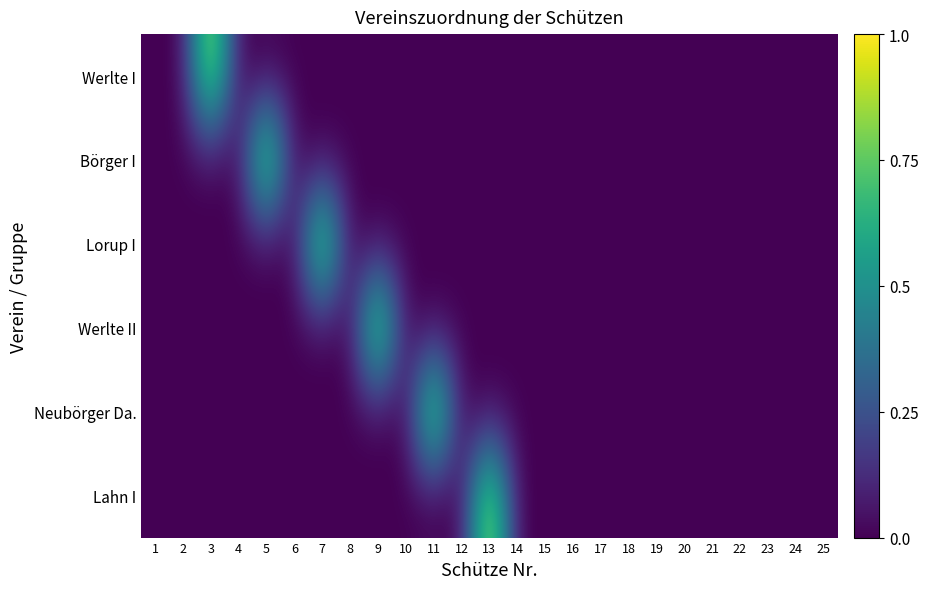

What is the maximum value shown in the chart?

1